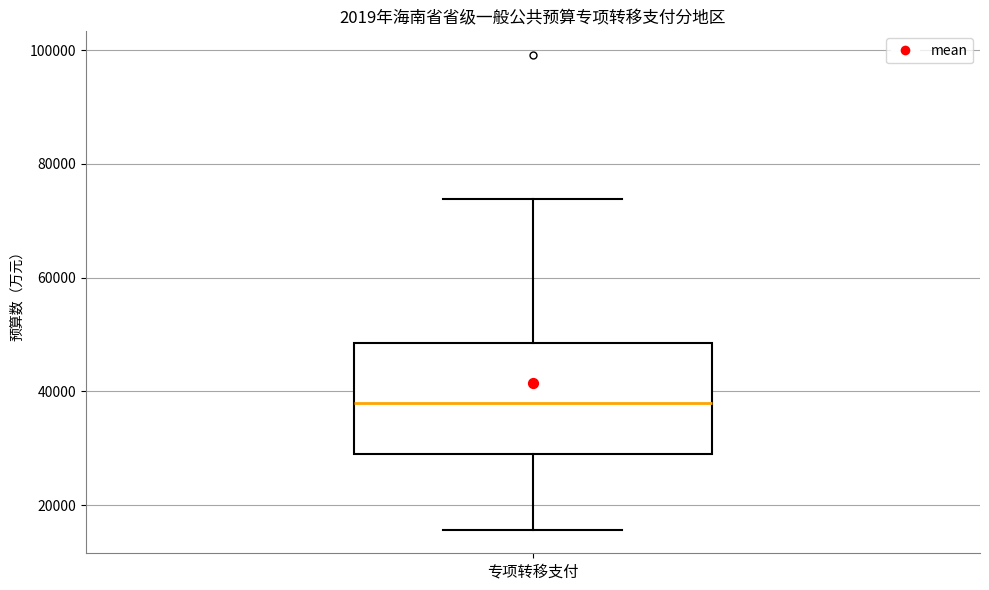

Read this box plot against the y-axis: the position of the median line, the range covered by the box, and the ends of both whiskers. The values are not printed on the chart, so give them approximately, as read against the axis.

median 38000, box 30000 to 48000, whiskers 16000 to 74000